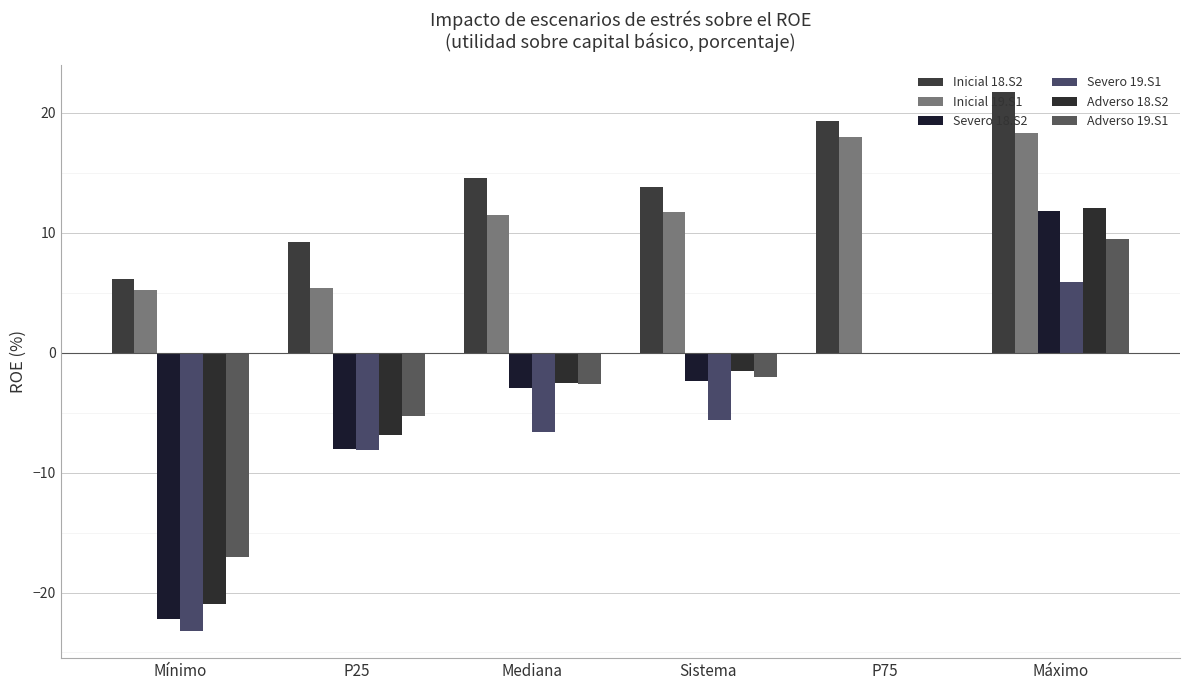

What is the greatest value displayed?

21.7